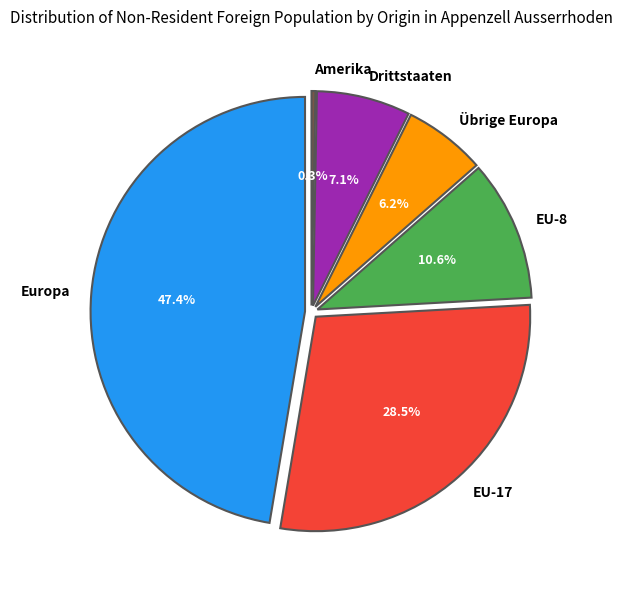

To the nearest percent, what is the average slice percentage?

17%